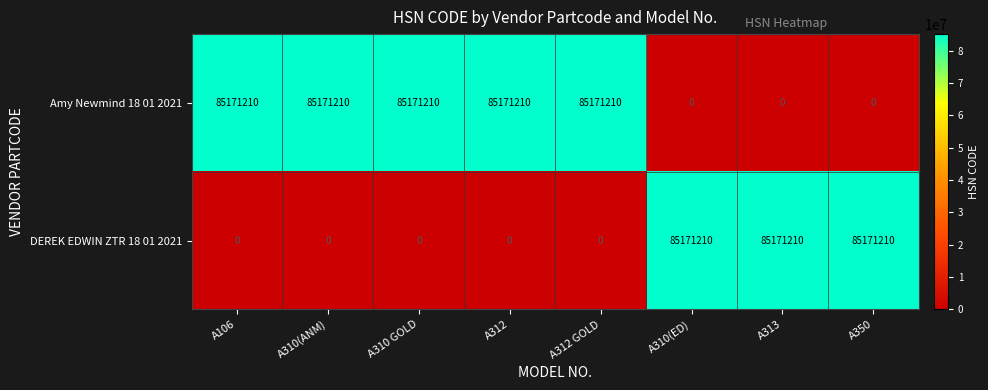

The Amy Newmind 18 01 2021 series shows 85171210 at A310 GOLD. True or false?

True